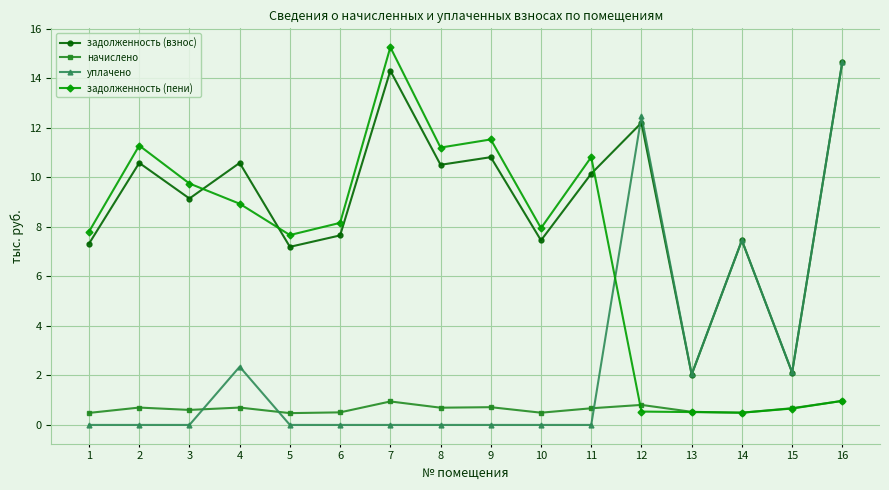

At how many categories does at least one series exceed 0?

16